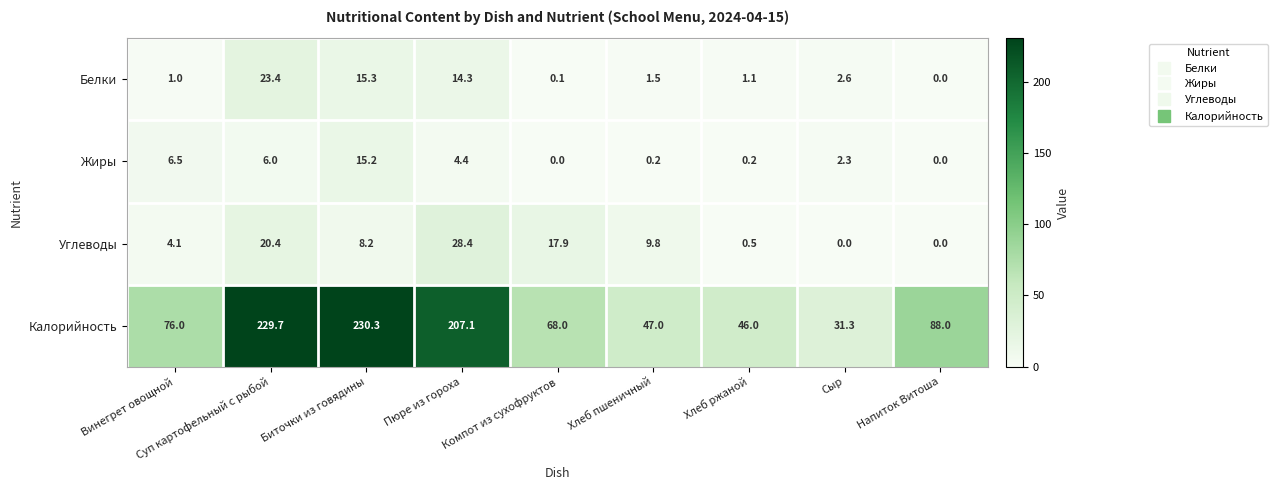

Which series has the widest spread of values?

Калорийность